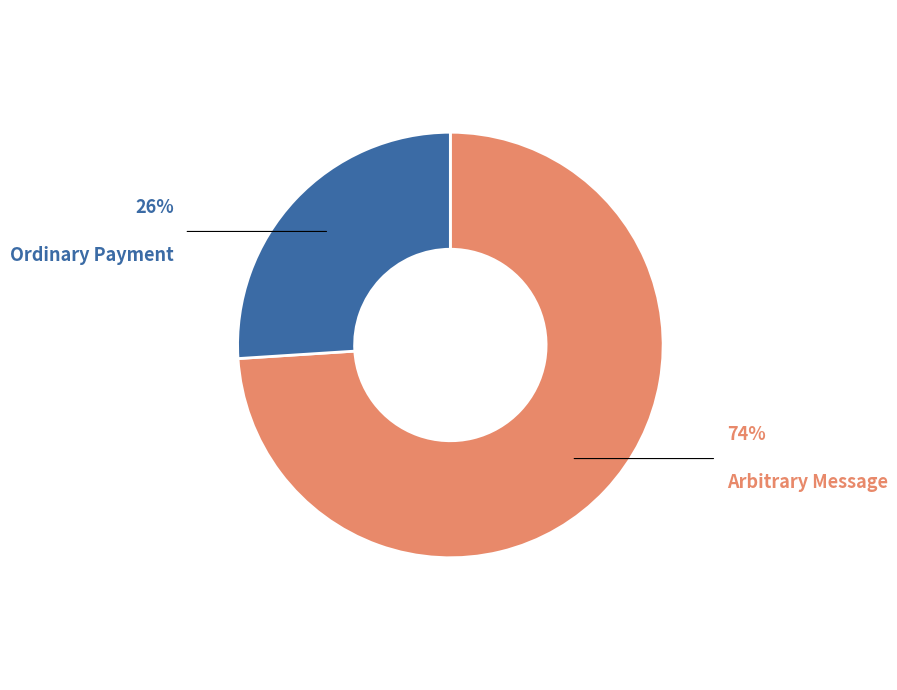

Is it true that Ordinary Payment is 26% of the pie?

True